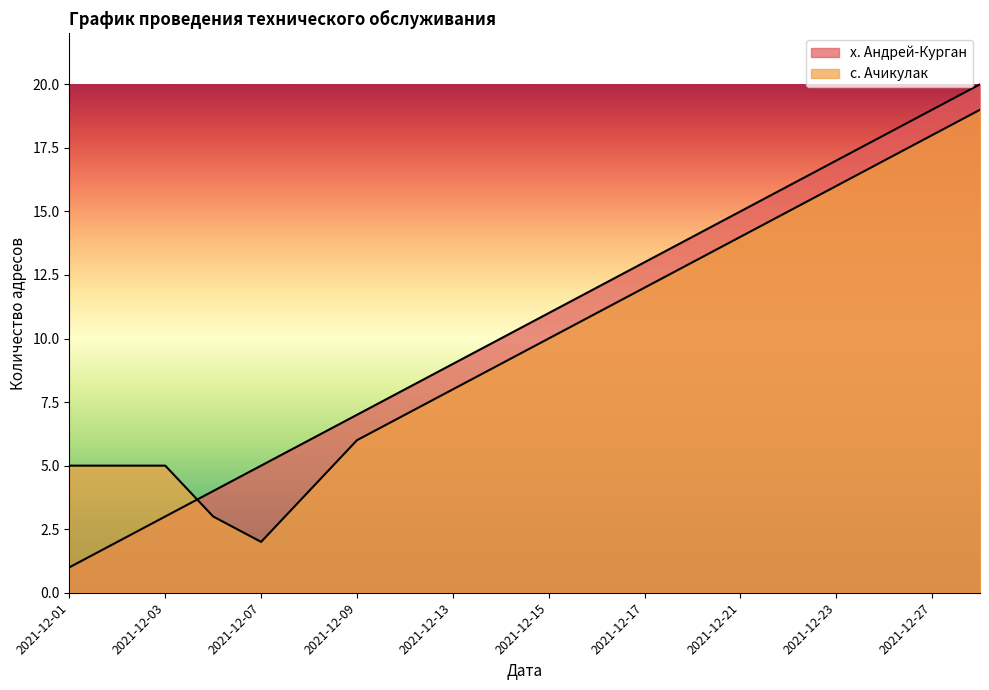

How many interior local valleys does the с. Ачикулак series have?

1